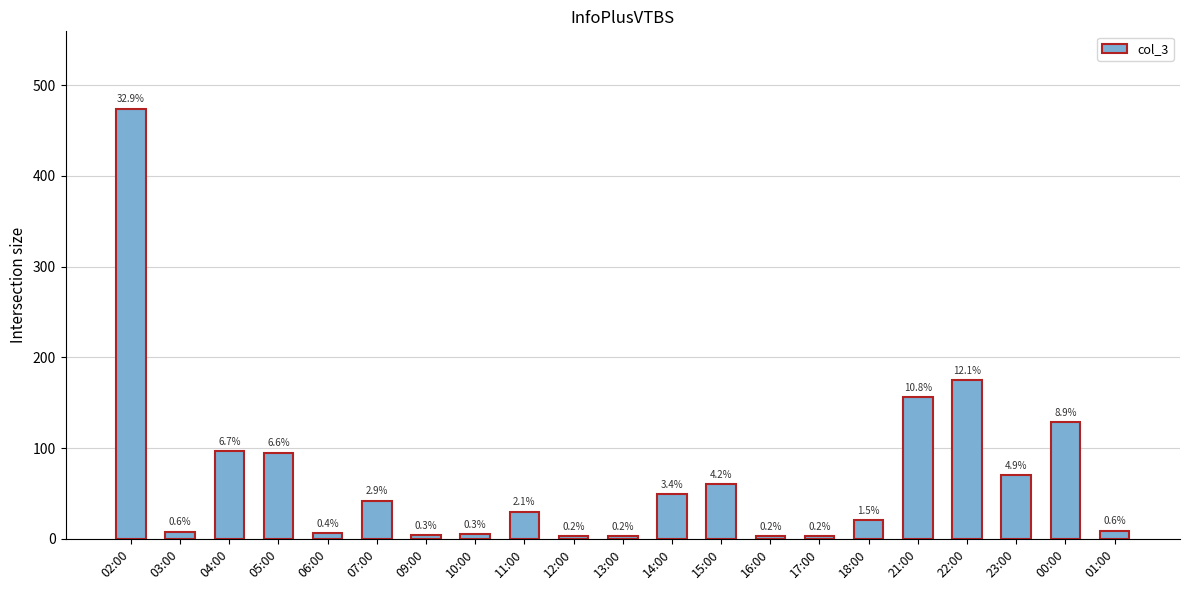

The chart shows a value of 175 at 22:00. True or false?

True